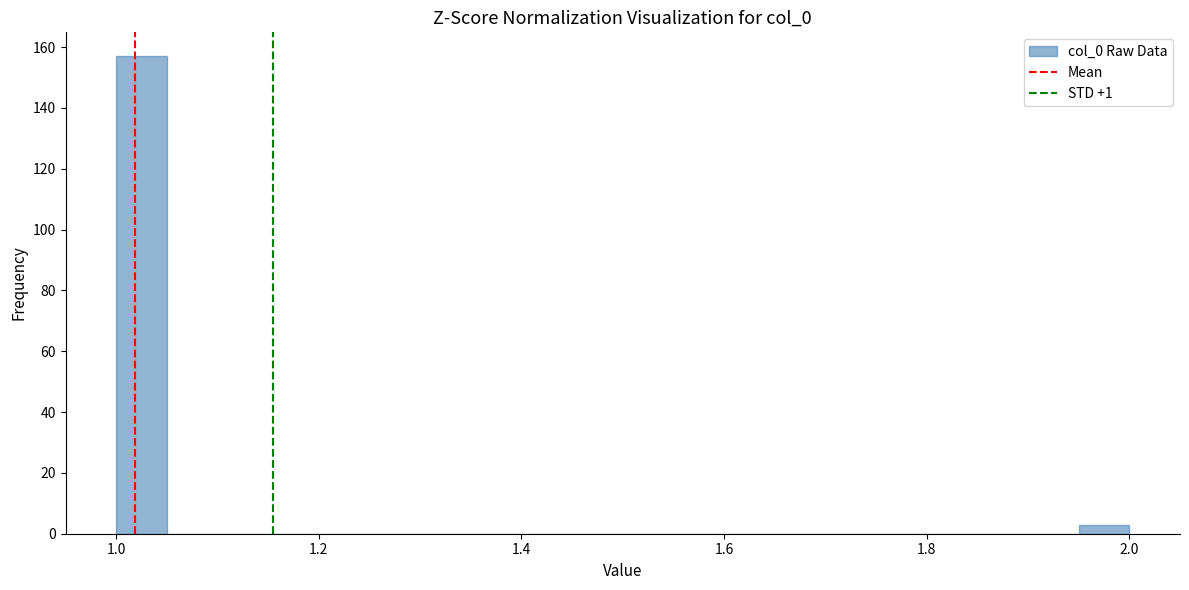

Around what value on the x-axis is the tallest bar? Give the approximate position of its centre, as read against the axis.

1.02